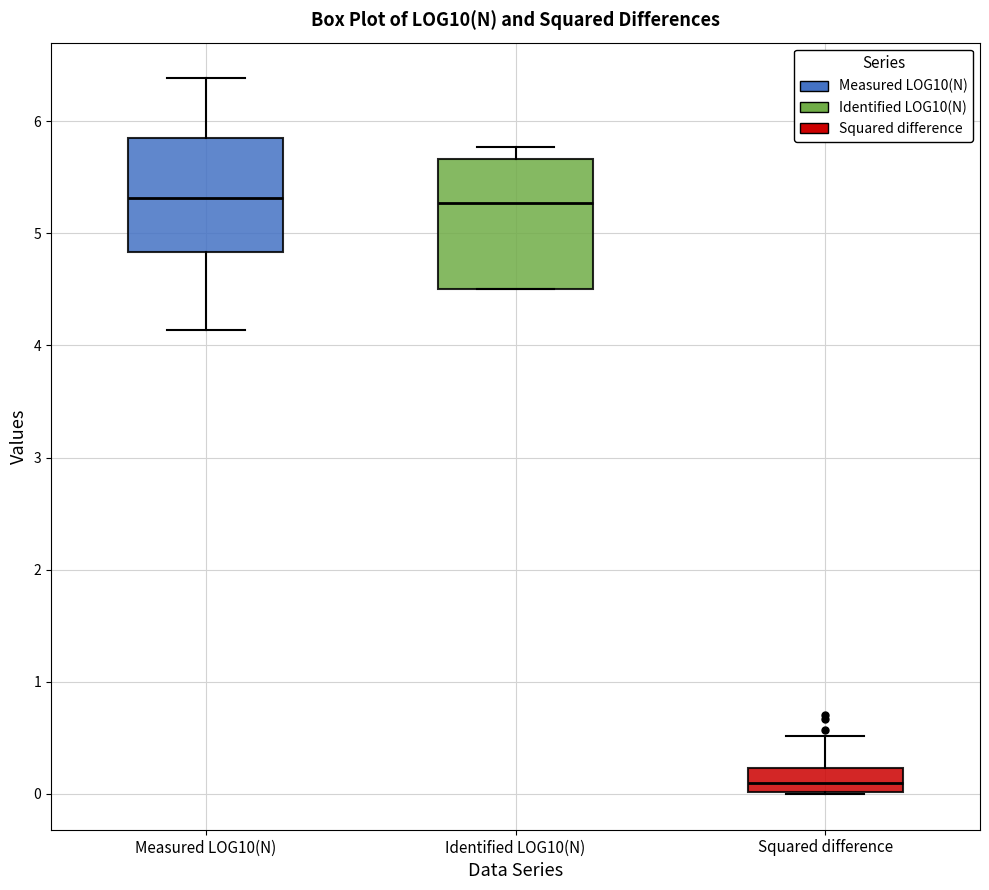

Where does the upper whisker of the box for Measured LOG10(N) end on the y-axis? The values are not printed on the chart, so give them approximately, as read against the axis.

6.4